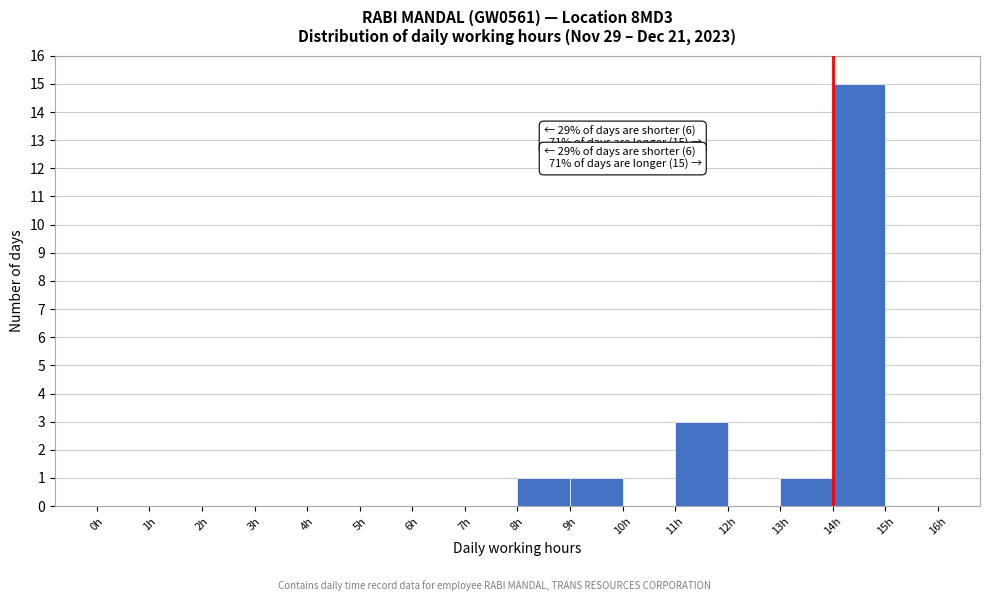

Which range on the x-axis has the tallest bar?

14 to 15